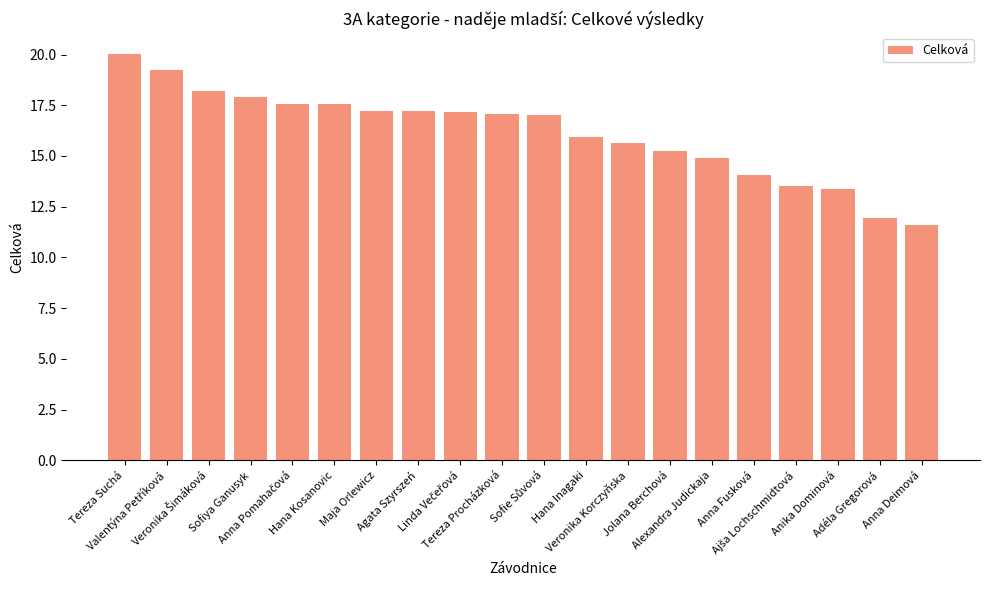

What is the difference between the second highest and second lowest values?

7.3